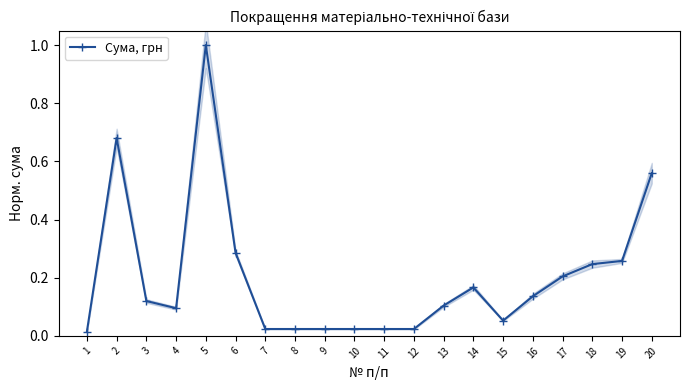

At which category does the data reach its first local peak?

2